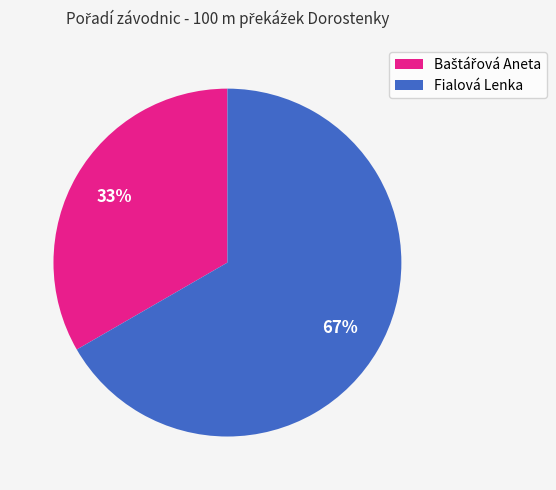

To the nearest percent, what is the average slice percentage?

50%